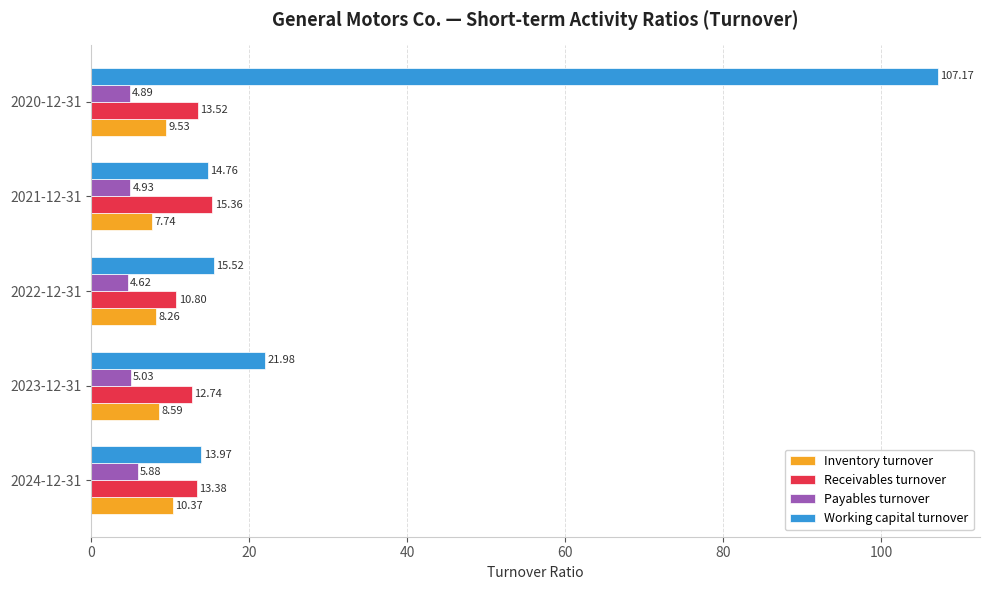

Between 2022-12-31 and 2020-12-31, which series saw the biggest shift?

Working capital turnover